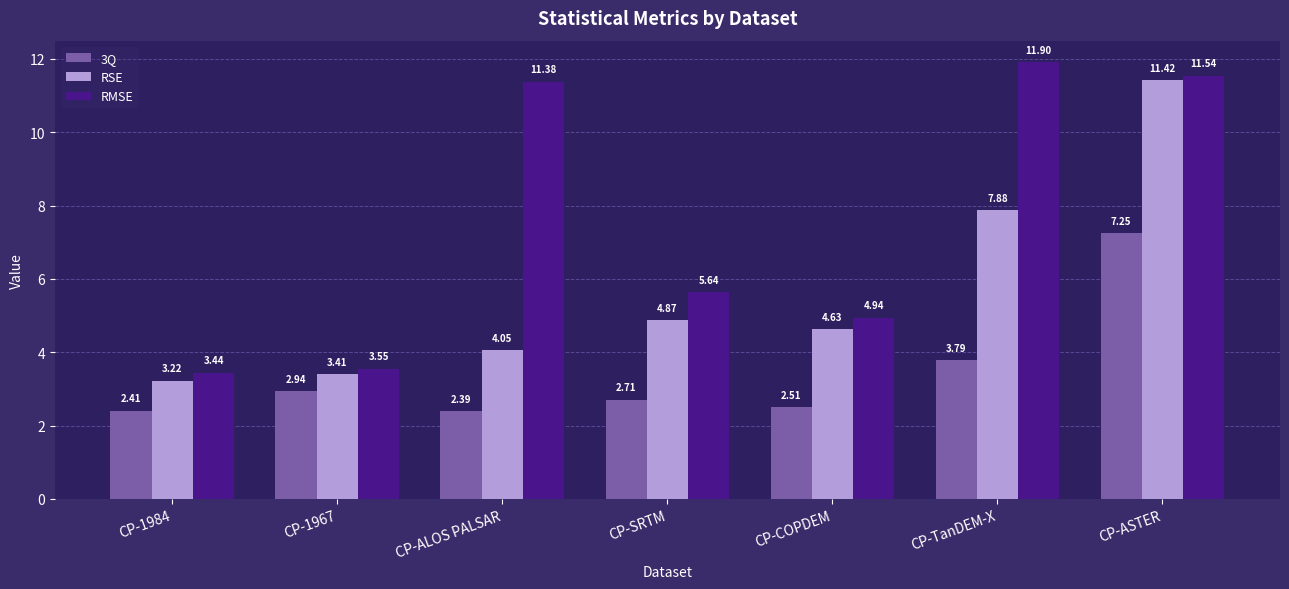

Rank the categories by RSE value from lowest to highest.

CP-1984, CP-1967, CP-ALOS PALSAR, CP-COPDEM, CP-SRTM, CP-TanDEM-X, CP-ASTER